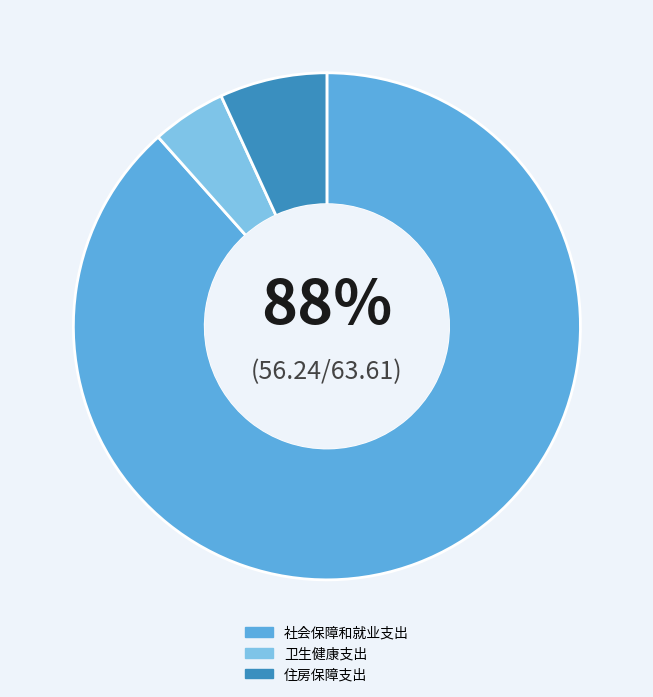

What is the largest slice in the pie chart?

社会保障和就业支出